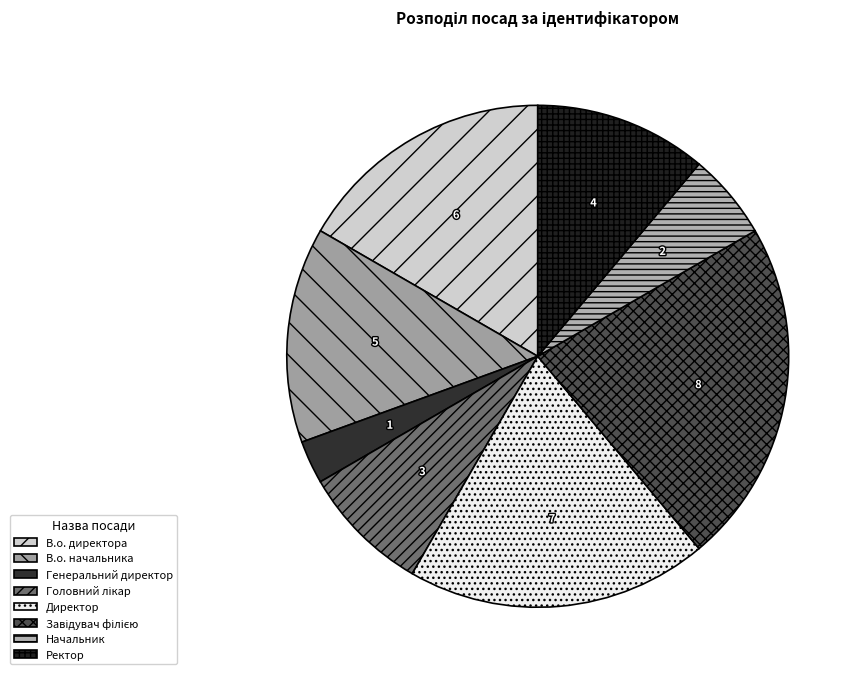

Is the sum of В.о. директора and Директор greater than half?

No